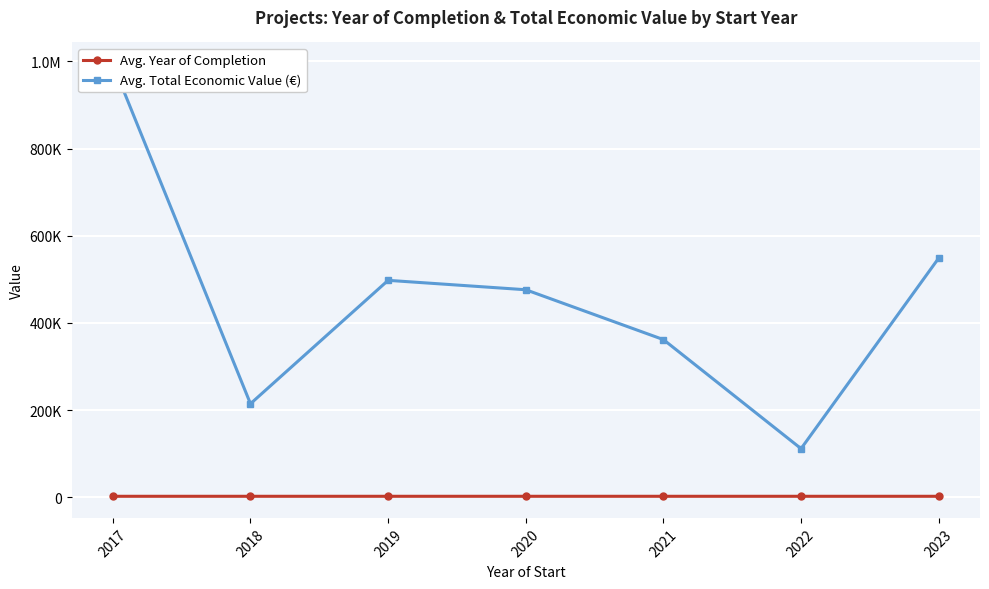

What are all the series names shown in the legend?

Avg. Year of Completion, Avg. Total Economic Value (€)